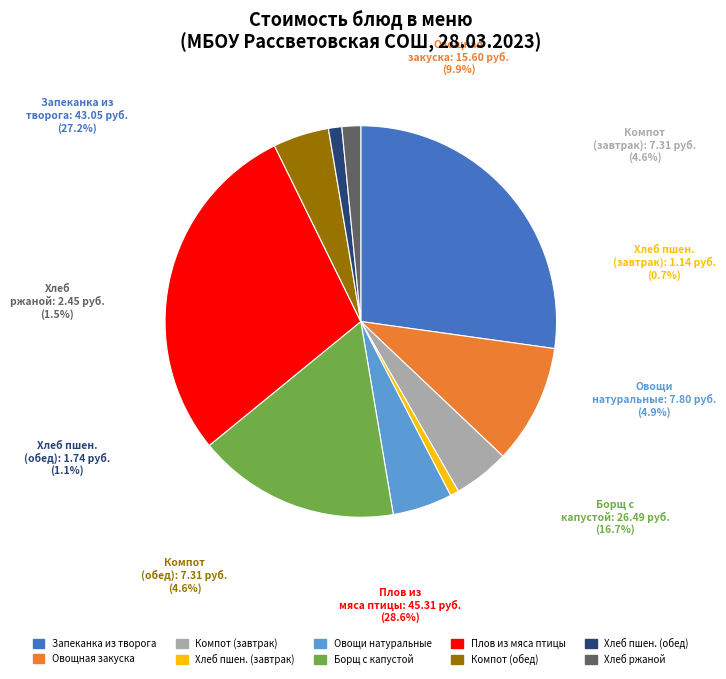

True or false: Хлеб ржаной accounts for 1% of the total.

False